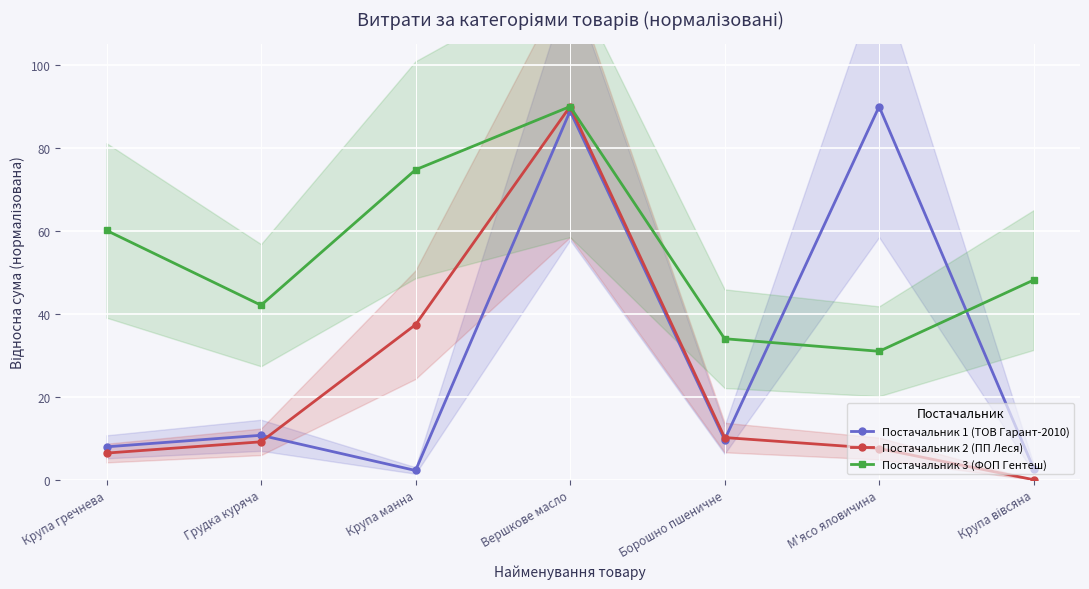

List the series in order of their overall mean, highest first.

Постачальник 3 (ФОП Гентеш), Постачальник 1 (ТОВ Гарант-2010), Постачальник 2 (ПП Леся)